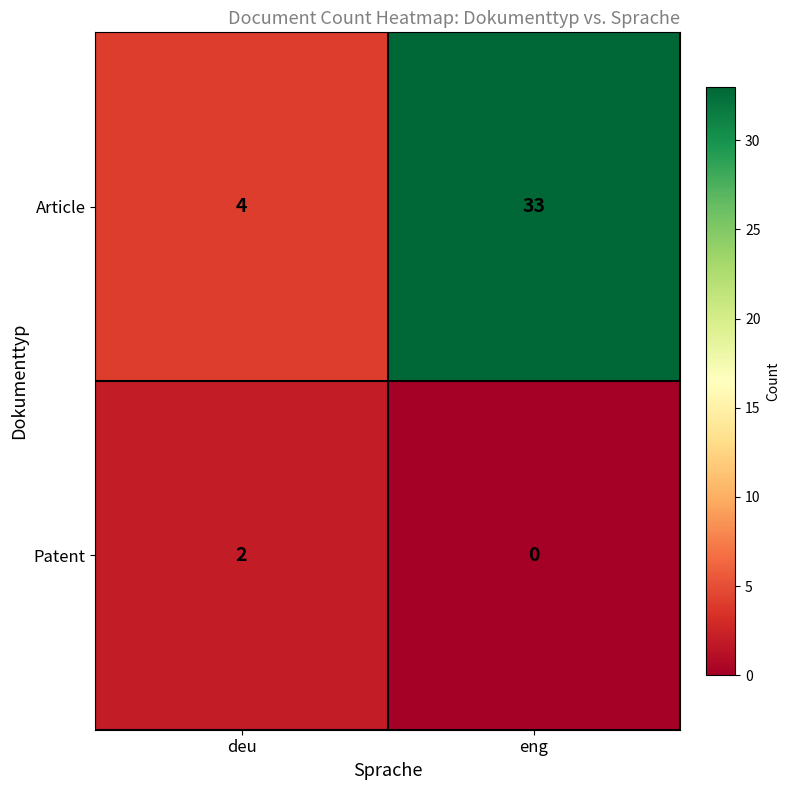

Which series changed the most between deu and eng?

Article